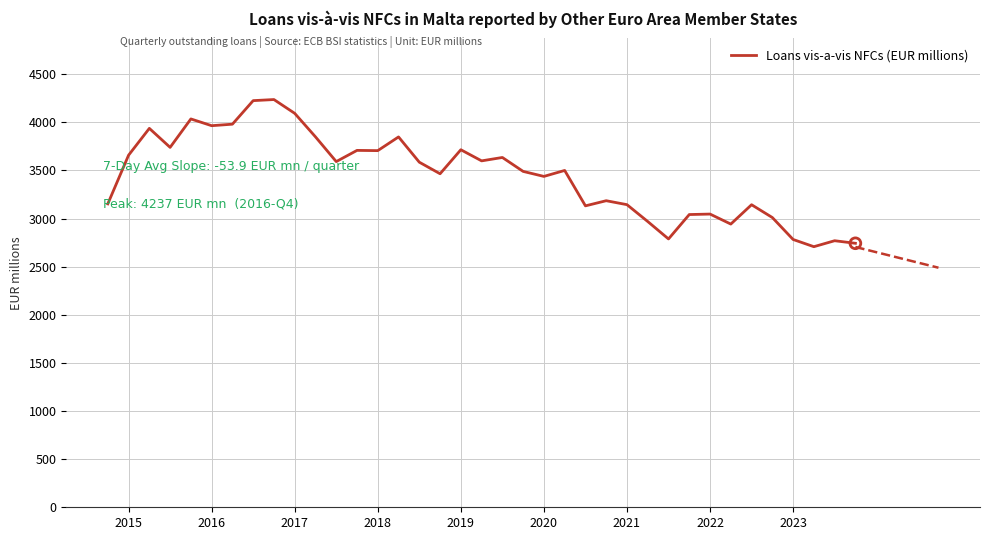

What is the greatest value displayed?

4237.0